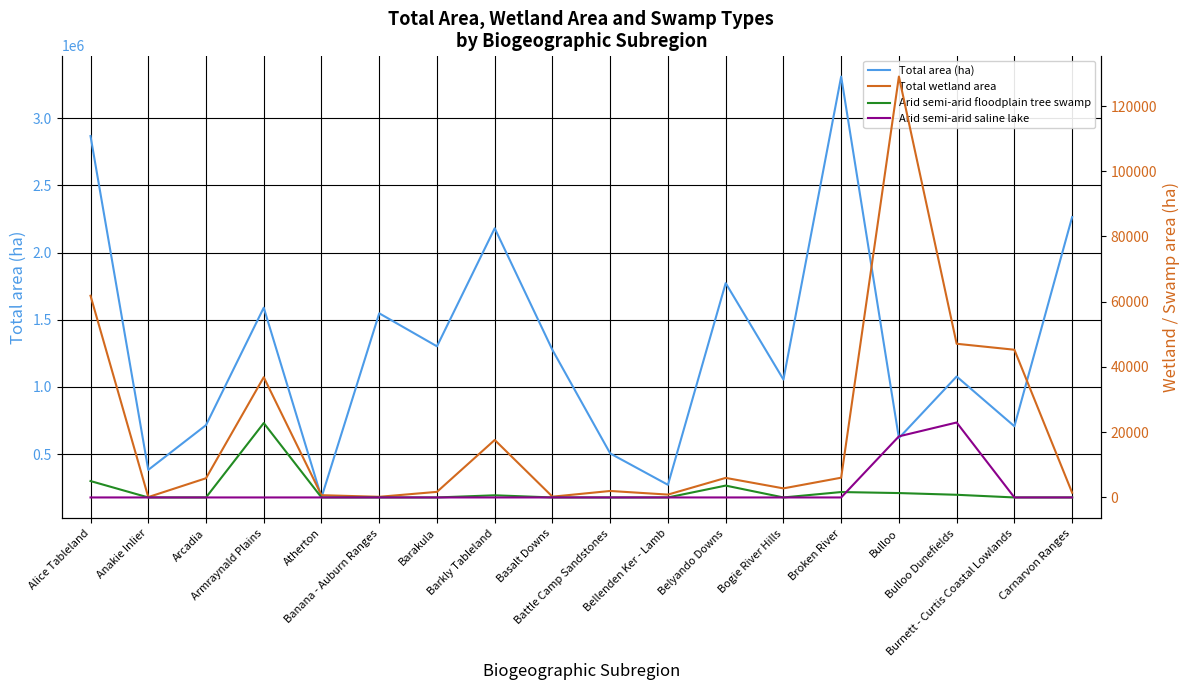

Which category has the lowest value in the Arid semi-arid floodplain tree swamp series?

Anakie Inlier